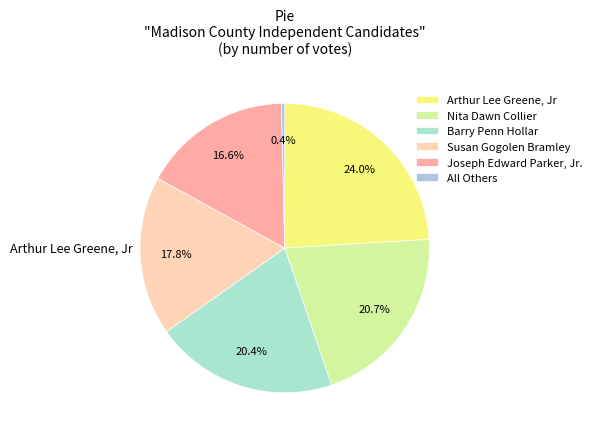

Combined, what portion of the pie is All Others and Arthur Lee Greene, Jr?

24.4%